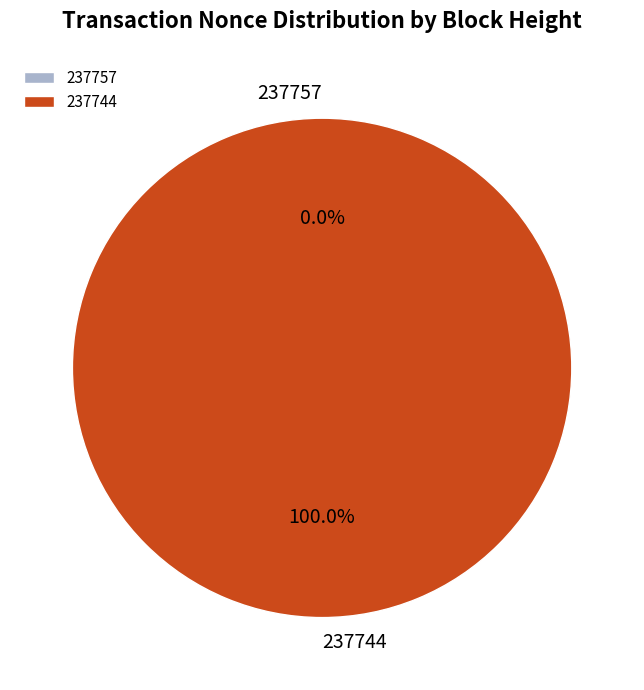

To the nearest percent, what is the average slice percentage?

50%